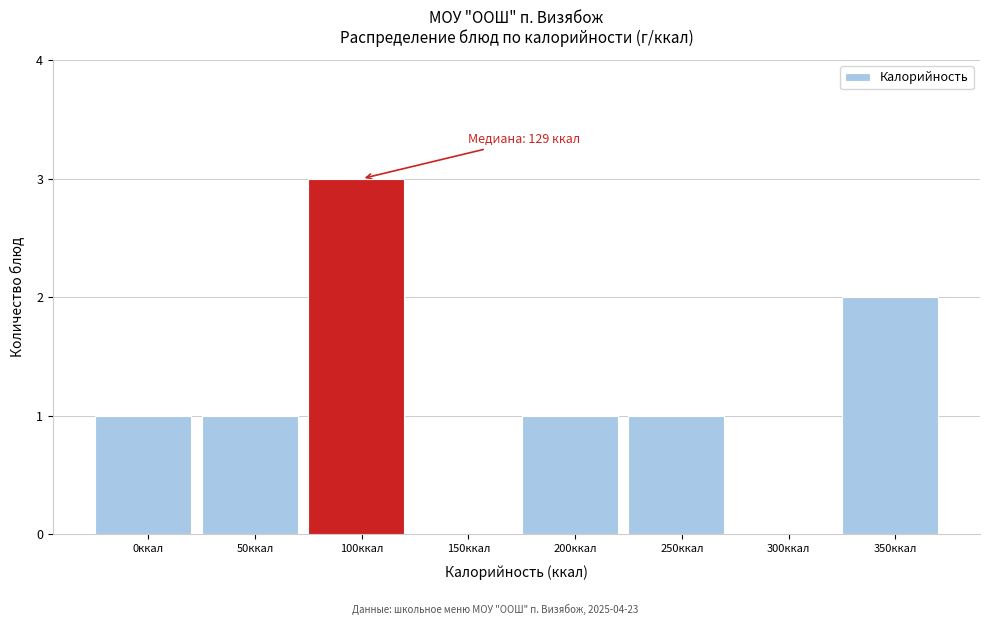

Reading left to right, list all the values displayed in this chart.

0ккал=1	50ккал=1	100ккал=3	150ккал=0	200ккал=1	250ккал=1	300ккал=0	350ккал=2